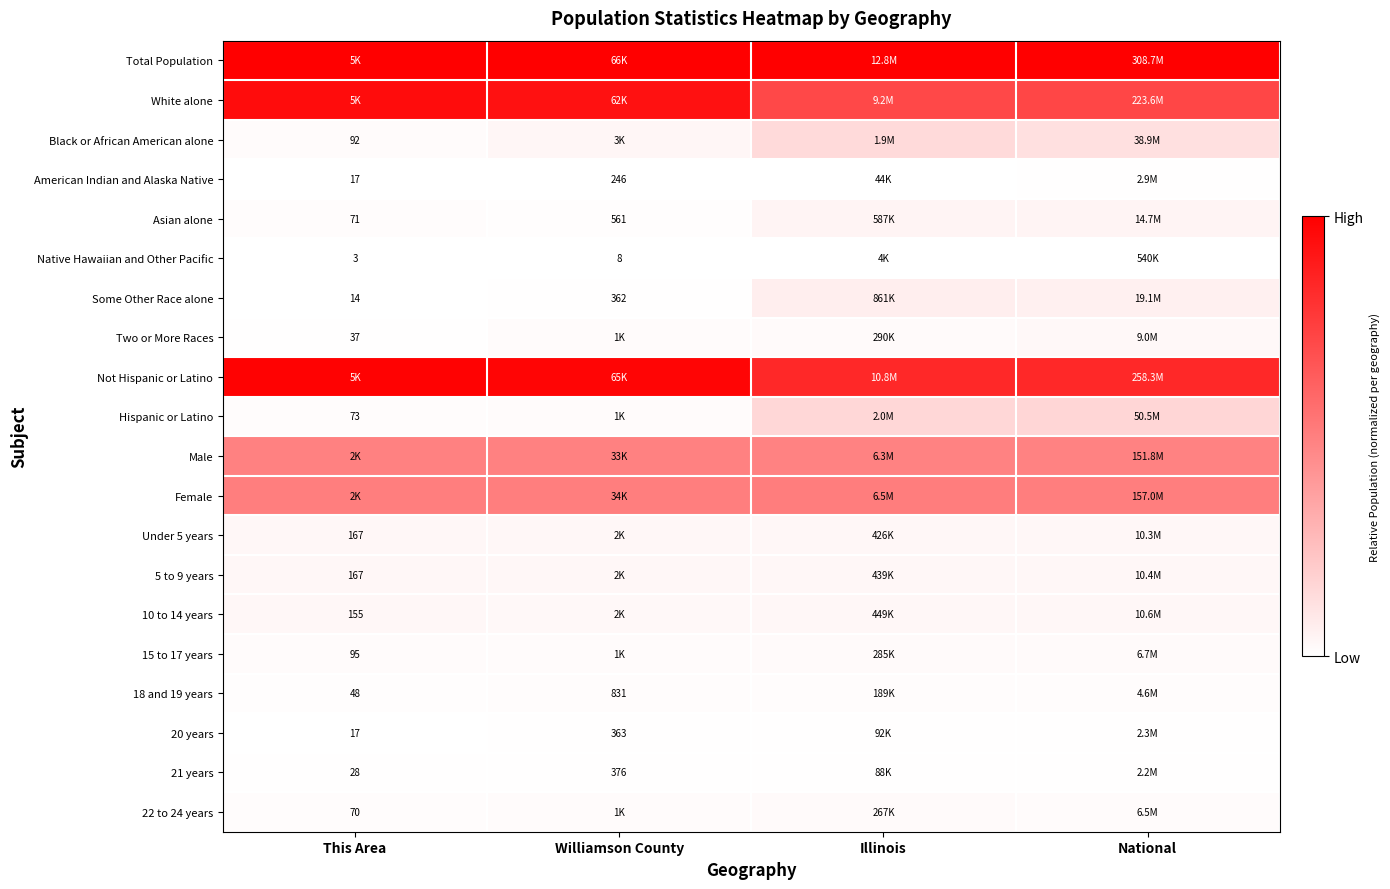

How many data points does each series have?

4